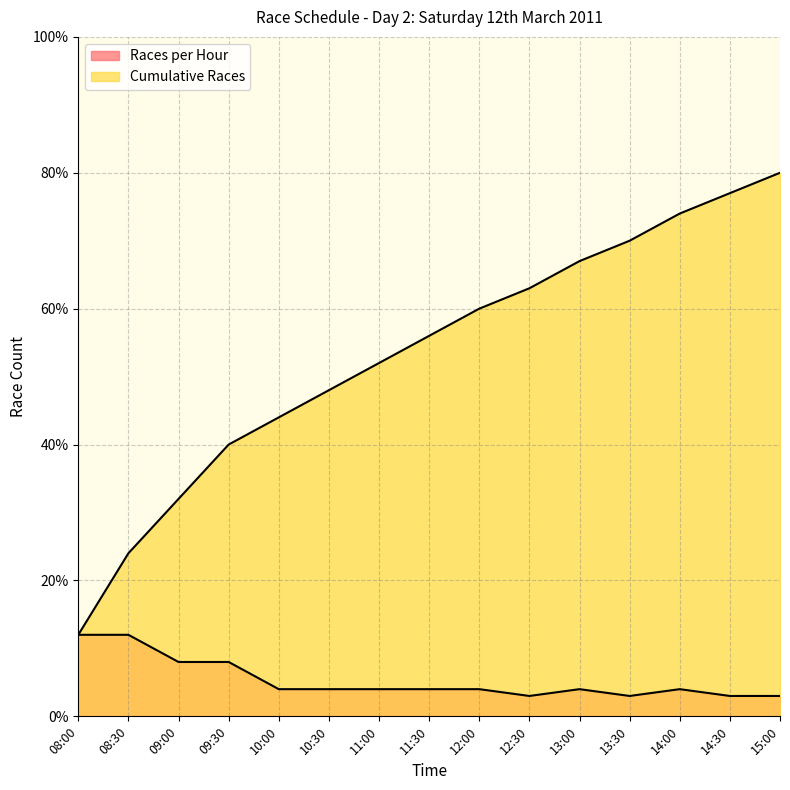

What is the total value across all series at 11:30?

60